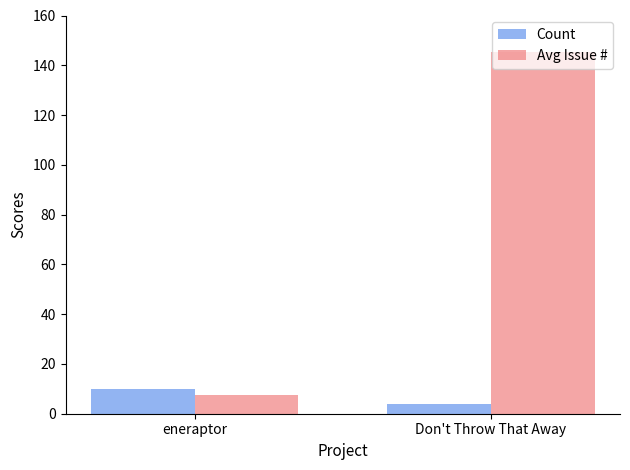

Which series has the largest range (max minus min)?

Avg Issue #